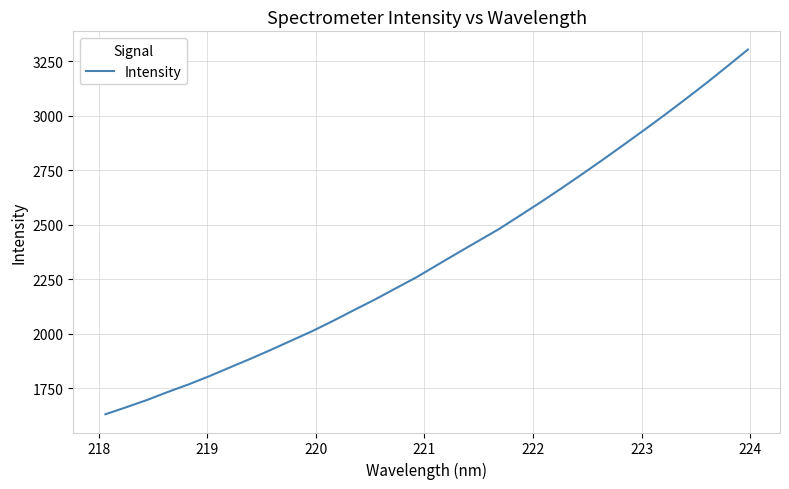

What is the difference between the maximum and minimum values?

1674.3